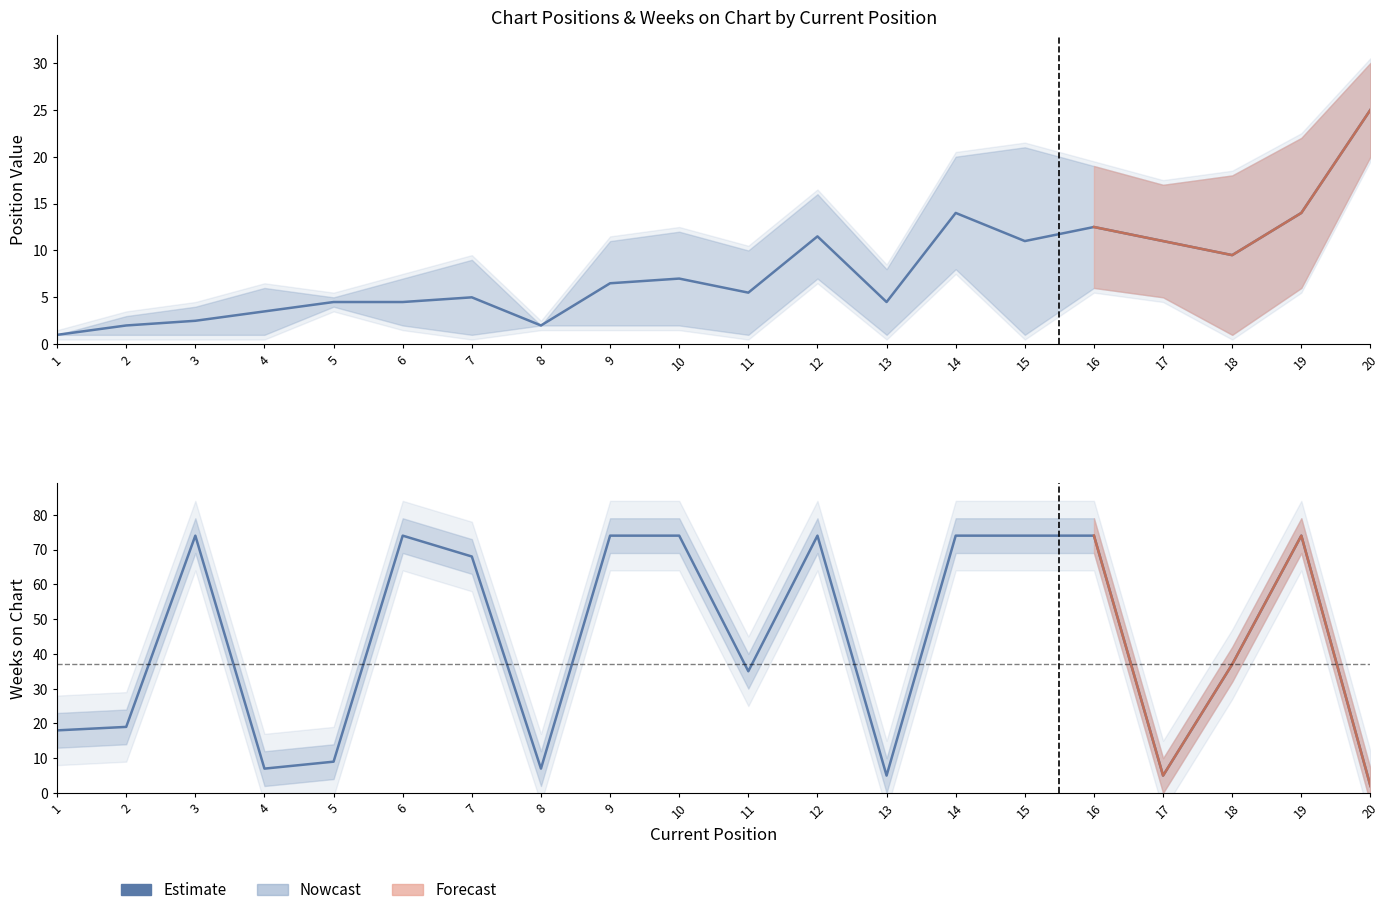

The value at 6 is 74. True or false?

True